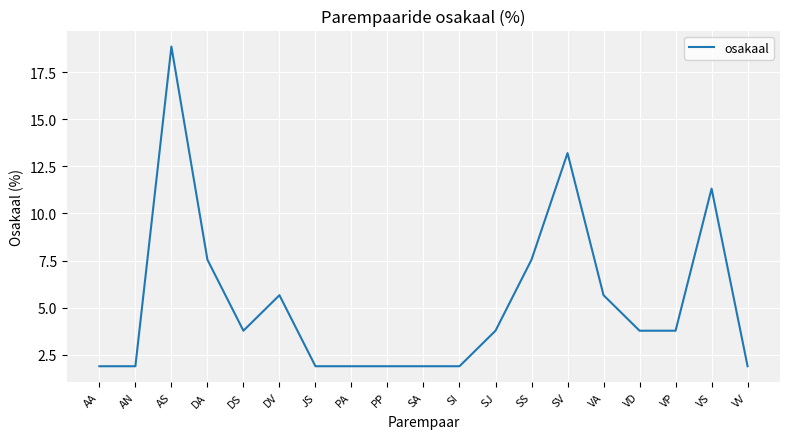

At which category does the chart reach its peak across all series?

AS